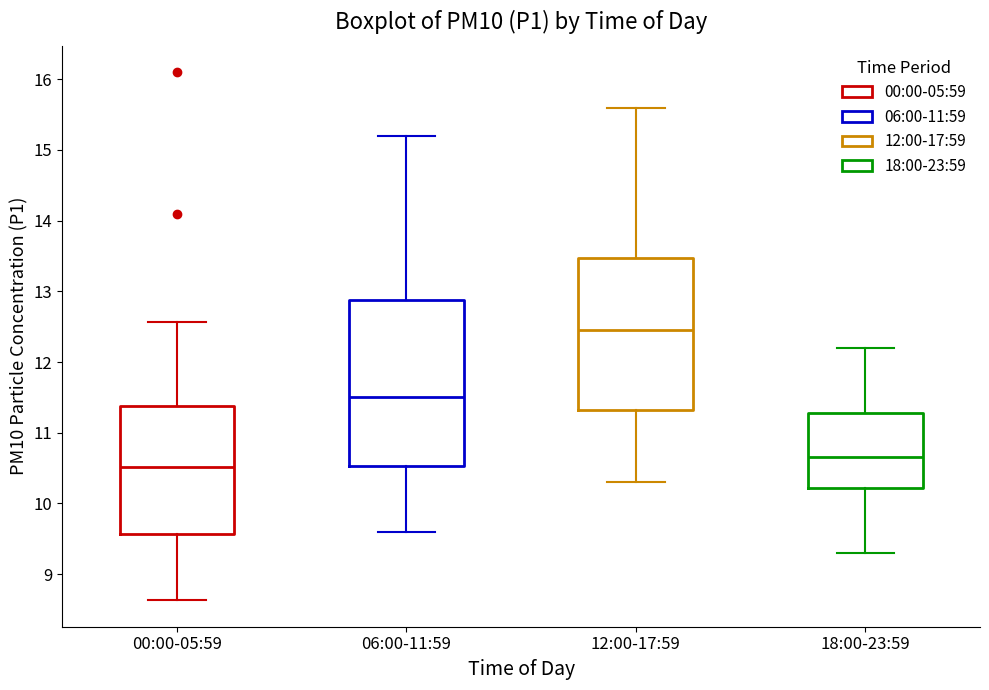

Where is the upper edge of the box for 00:00-05:59 on the y-axis? The values are not printed on the chart, so give them approximately, as read against the axis.

11.4